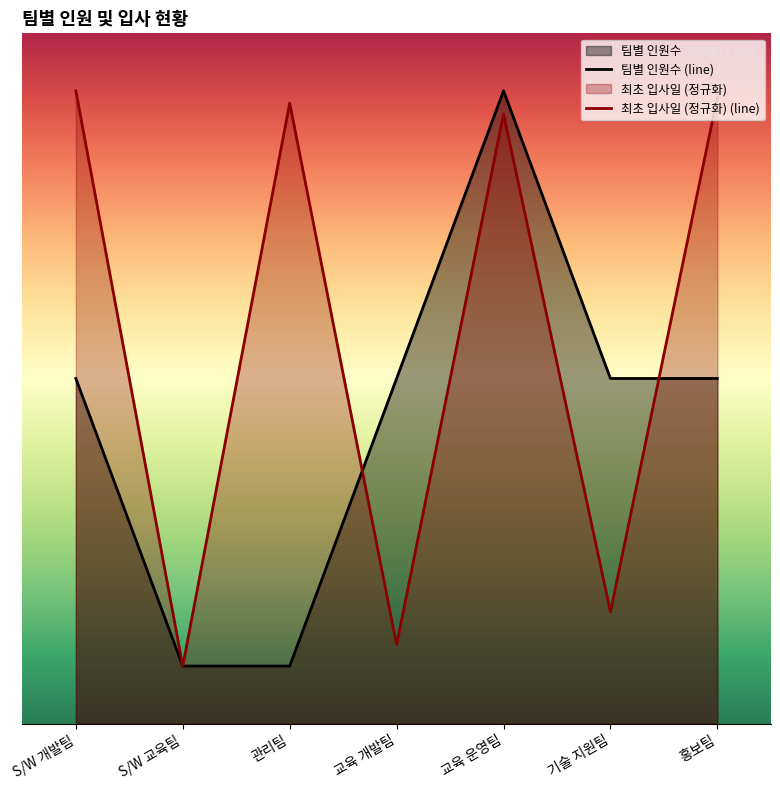

How many values are below 3?

2